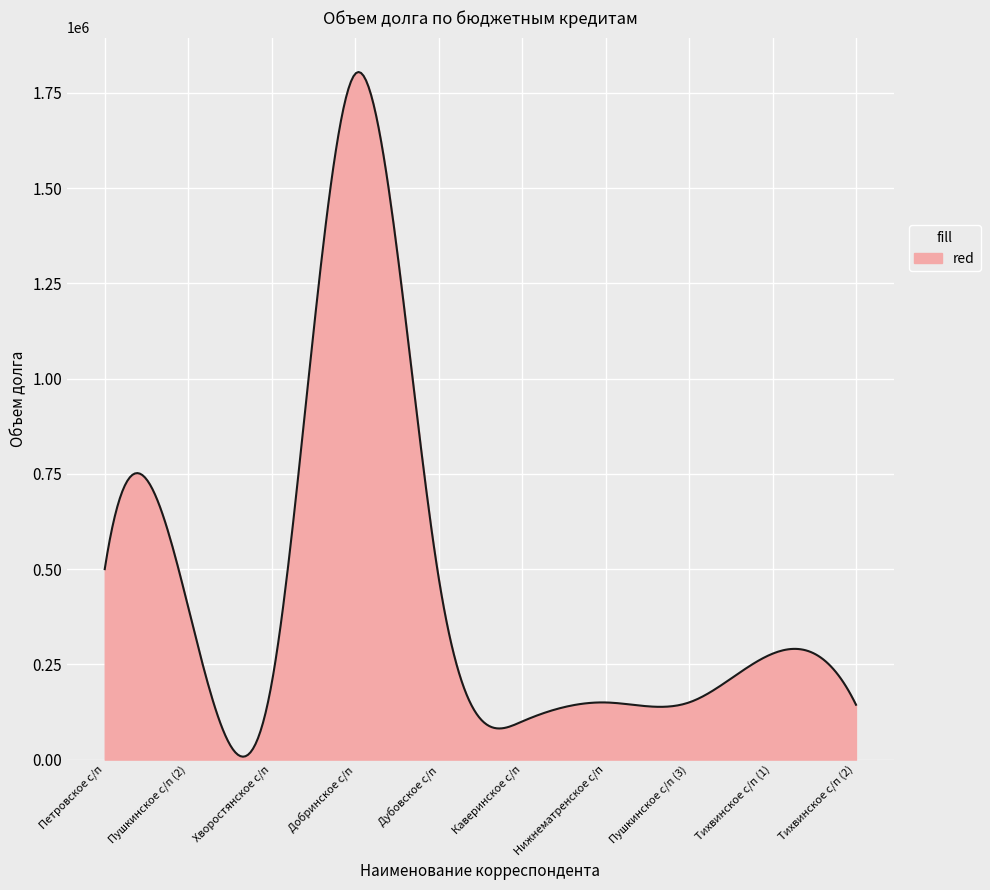

What is the difference between the maximum and minimum values?

1797366.4